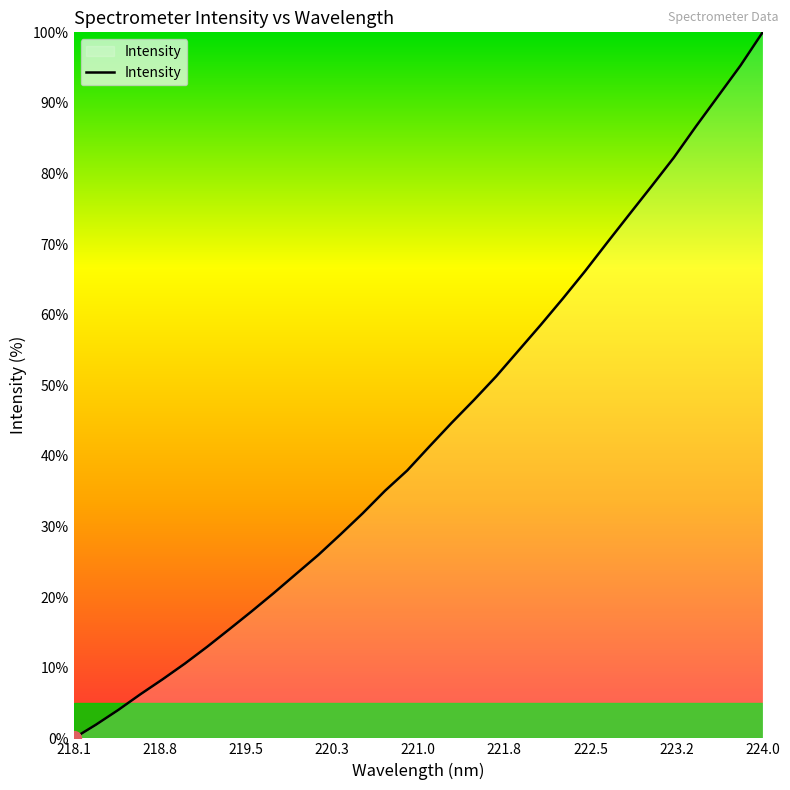

What is the difference between the maximum and minimum values?

100.0